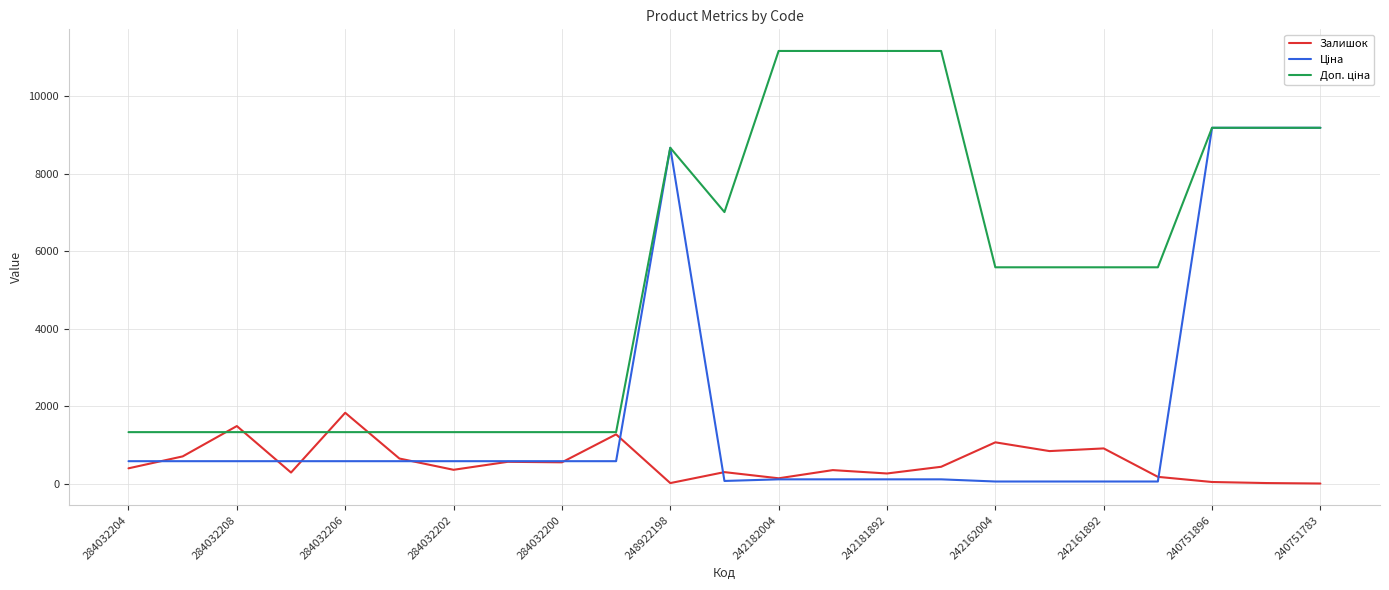

What is the smallest value displayed?

4.0